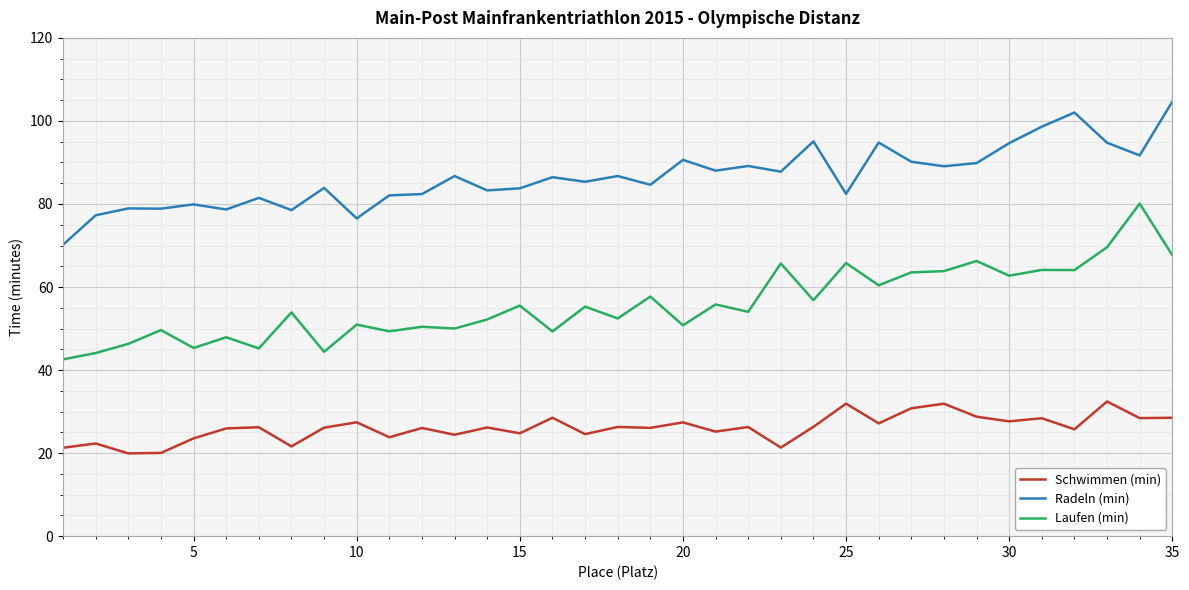

What is the greatest value displayed?

104.7